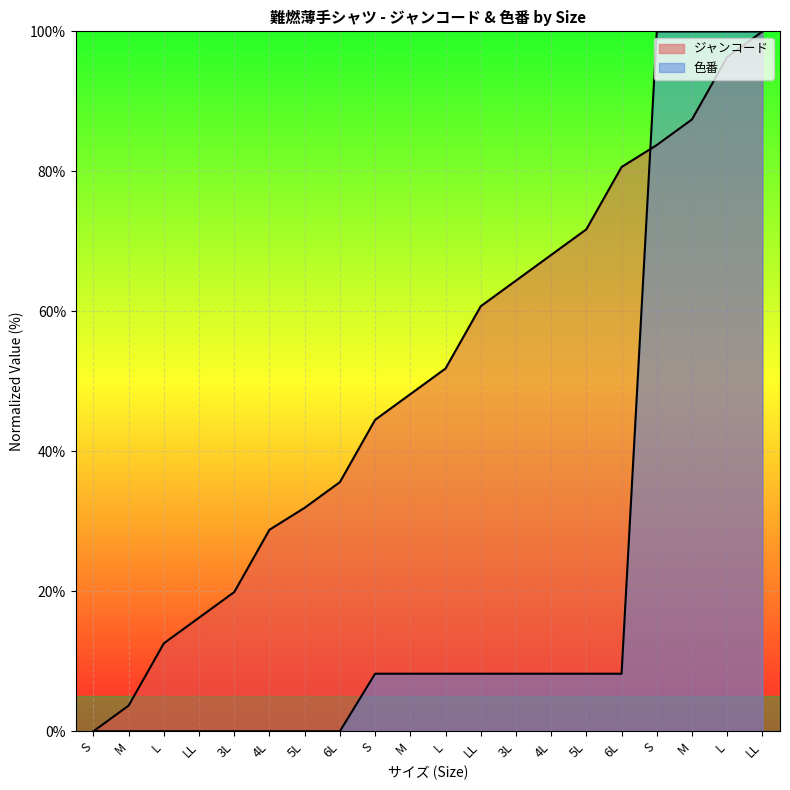

Rank the series at 4L from highest to lowest value.

ジャンコード, 色番